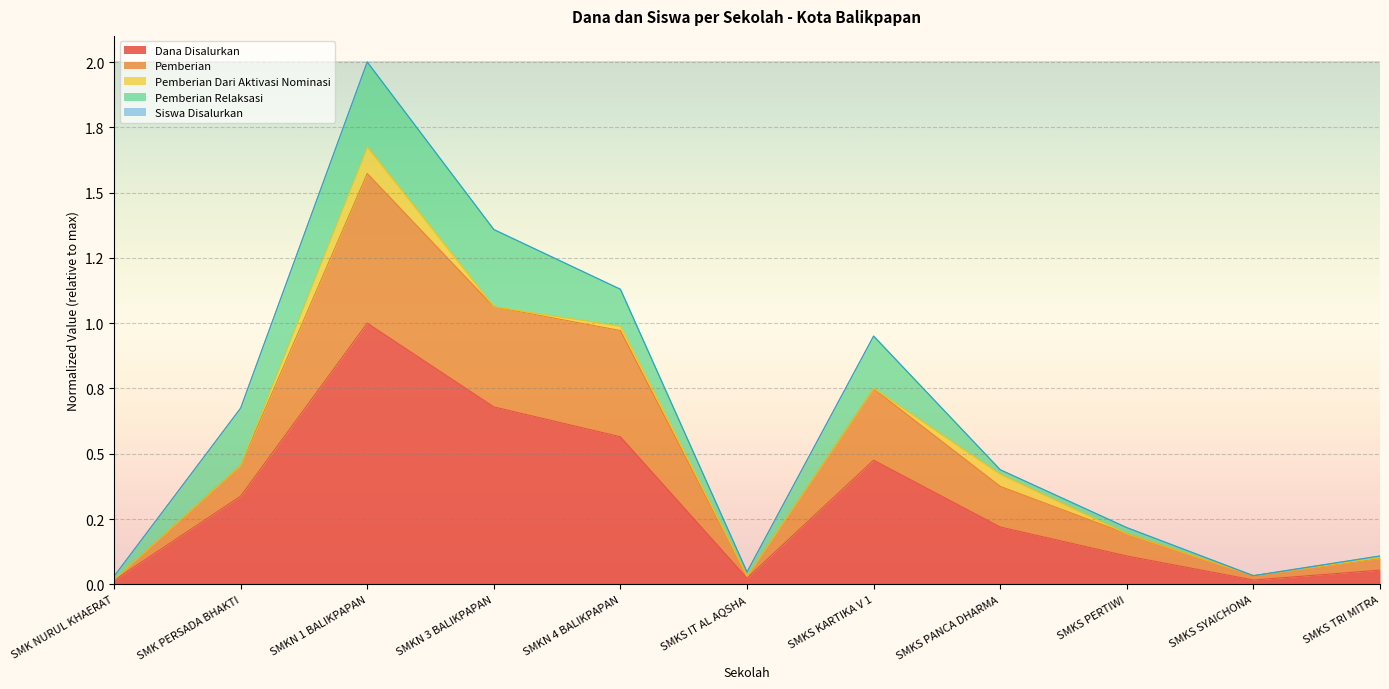

Where is Dana Disalurkan nearest to the value 0?

SMK NURUL KHAERAT